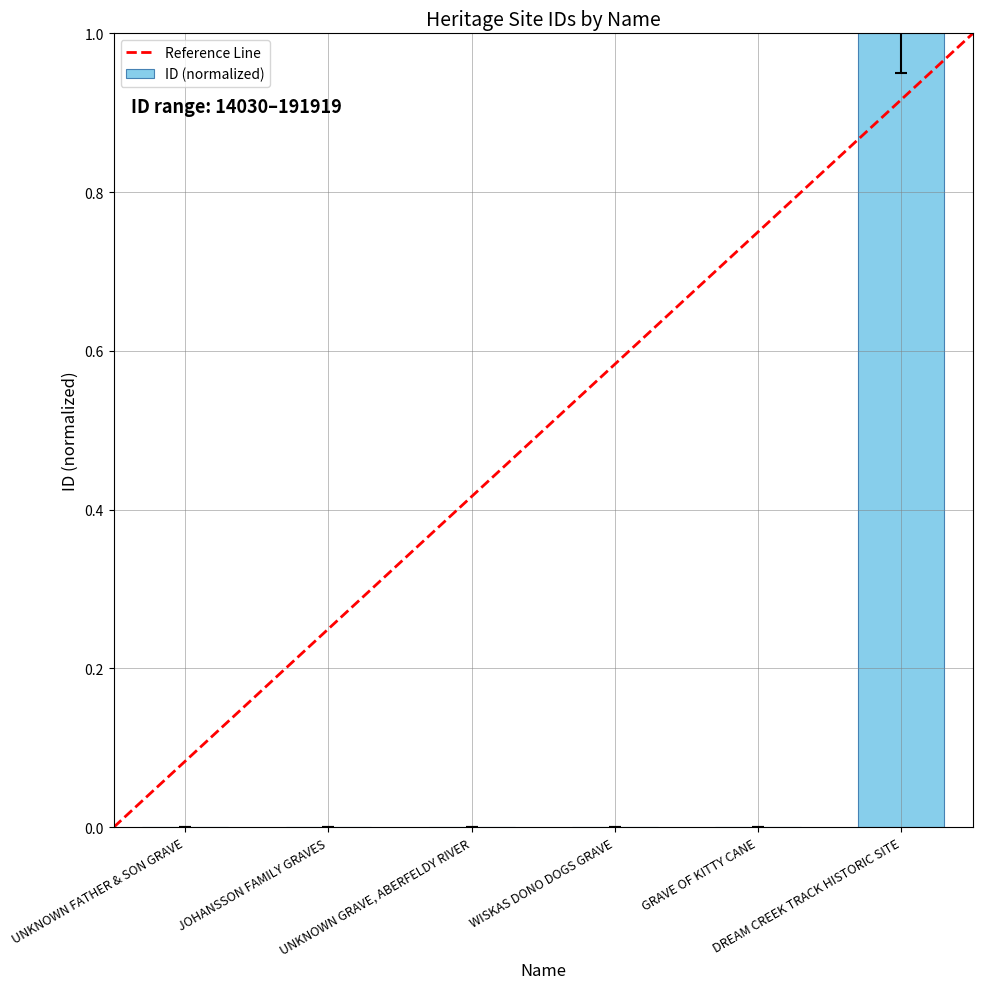

Which category has the highest value across all series?

DREAM CREEK TRACK HISTORIC SITE